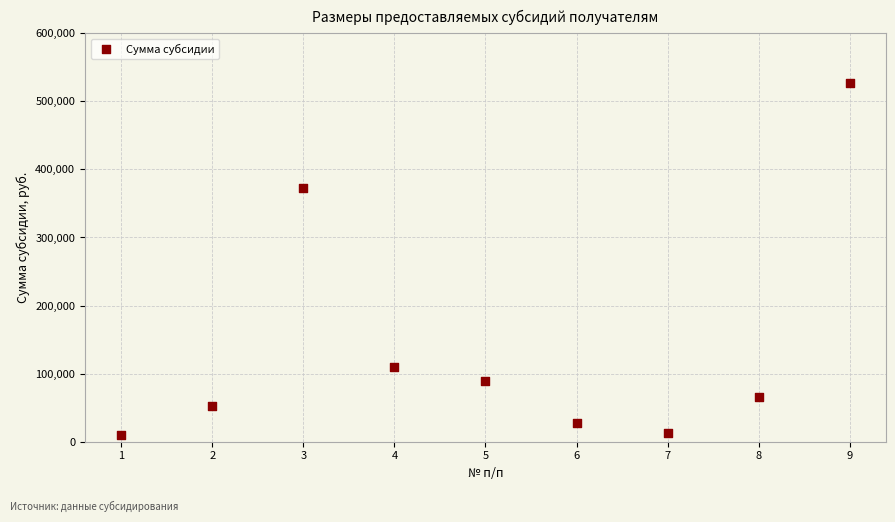

What Y value in the scatter plot is closest to 267930?

372450.0